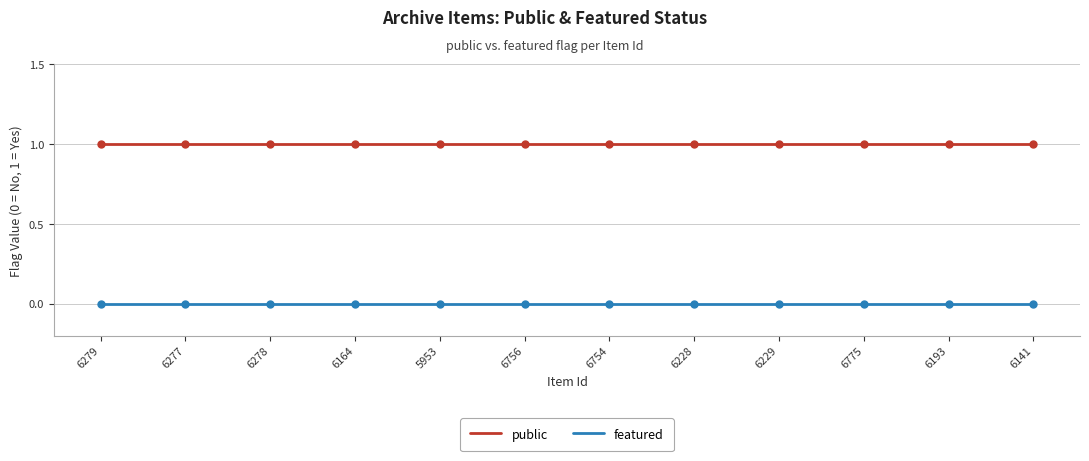

True or false: public has a value of 1 at 6164.

True